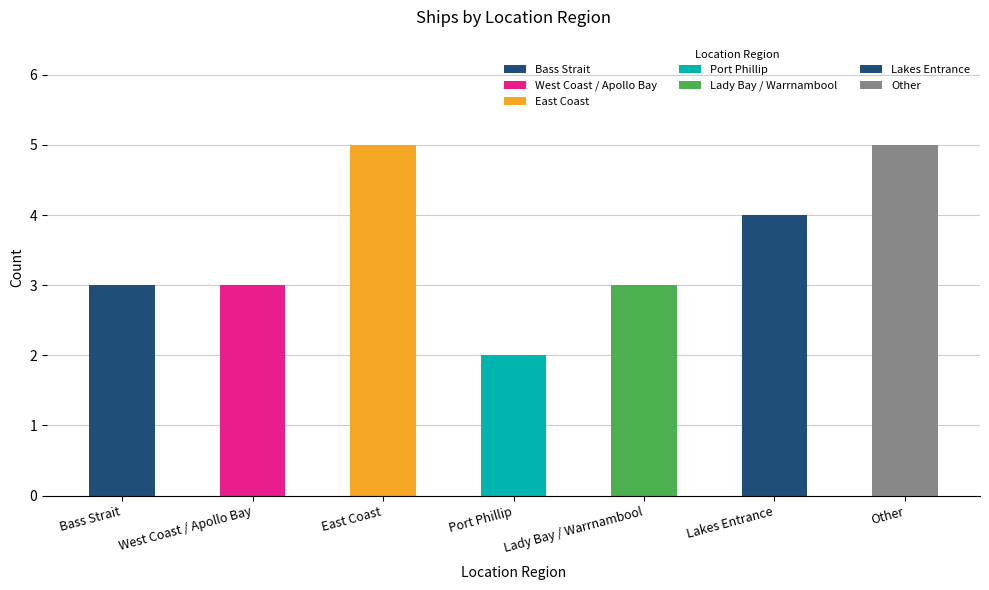

List the labels in order of value, smallest first.

Port Phillip, Bass Strait, West Coast / Apollo Bay, Lady Bay / Warrnambool, Lakes Entrance, East Coast, Other